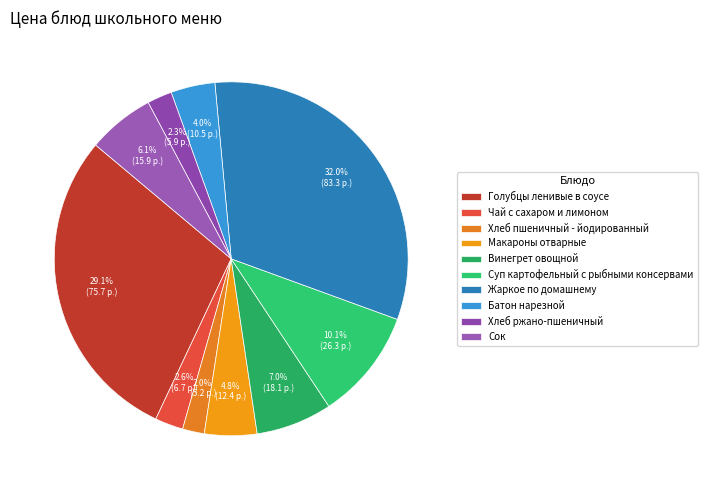

How much of the chart is everything except Хлеб пшеничный - йодированный?

98.0%